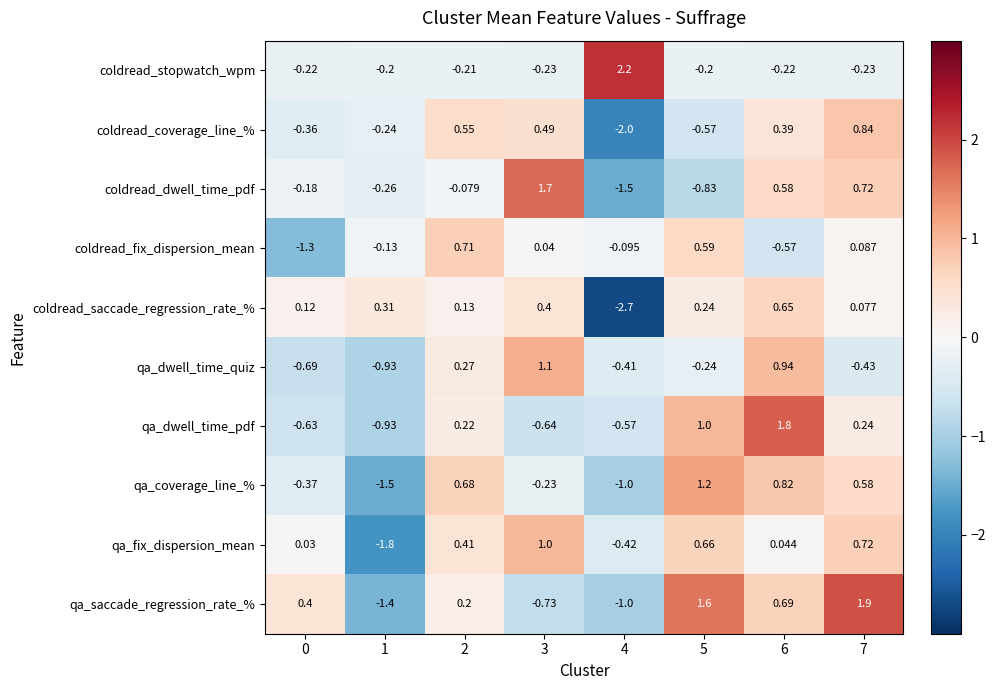

List the series in order of their peak value, lowest first.

coldread_saccade_regression_rate_%, coldread_fix_dispersion_mean, coldread_coverage_line_%, qa_fix_dispersion_mean, qa_dwell_time_quiz, qa_coverage_line_%, coldread_dwell_time_pdf, qa_dwell_time_pdf, qa_saccade_regression_rate_%, coldread_stopwatch_wpm